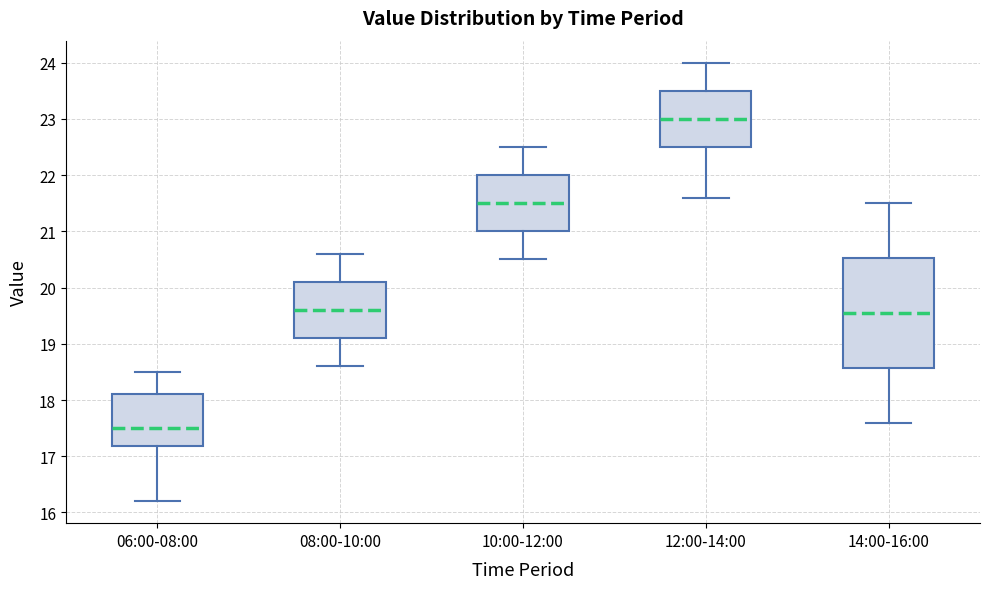

Where does the upper whisker of the box for 12:00-14:00 end on the y-axis? The values are not printed on the chart, so give them approximately, as read against the axis.

24.0